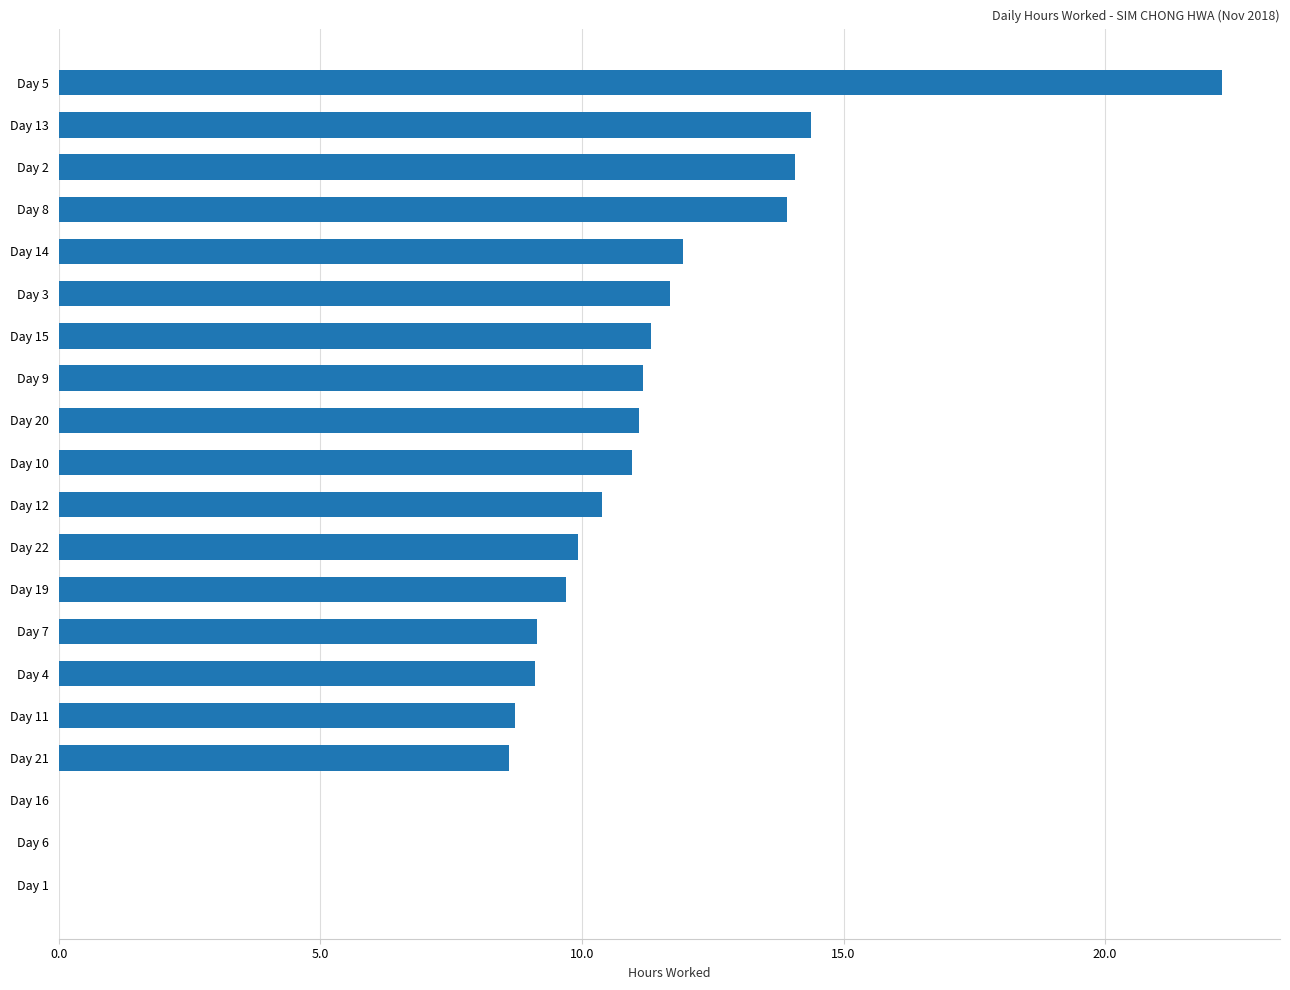

Is it true that the value at Day 21 is 8.6?

True